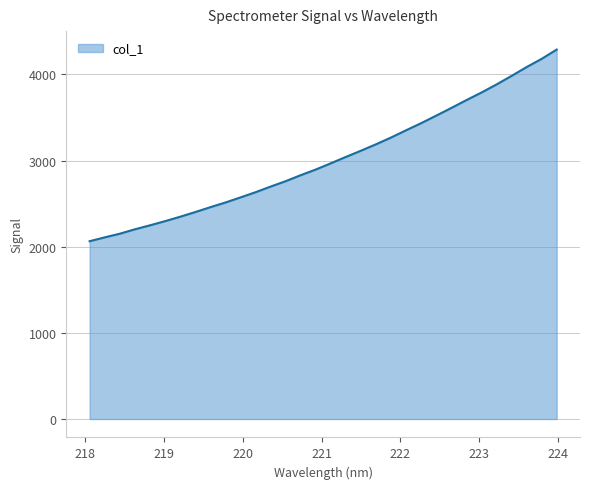

What is the greatest value displayed?

4288.6